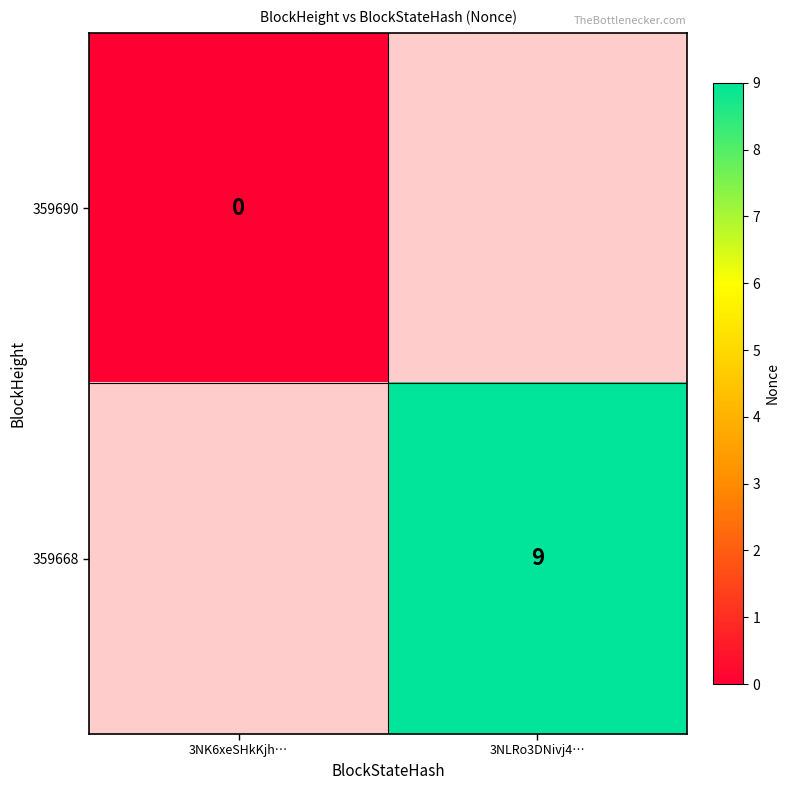

The 359668 series shows 14 at 3NLRo3DNivj4…. True or false?

False